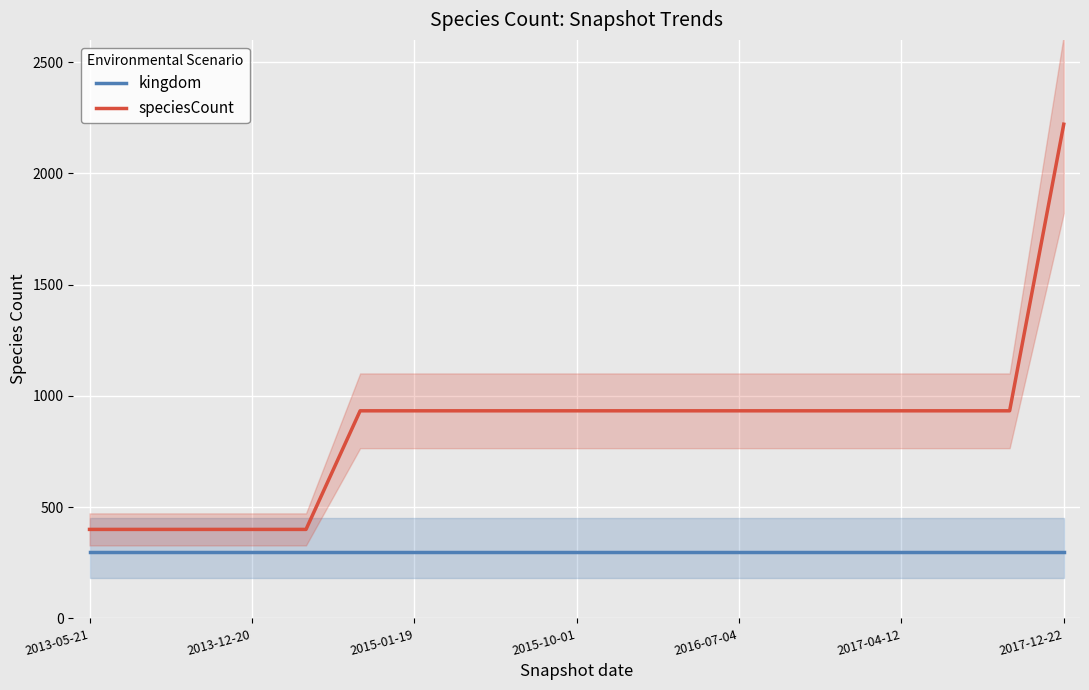

Which category has the highest value in the kingdom series?

2013-05-21